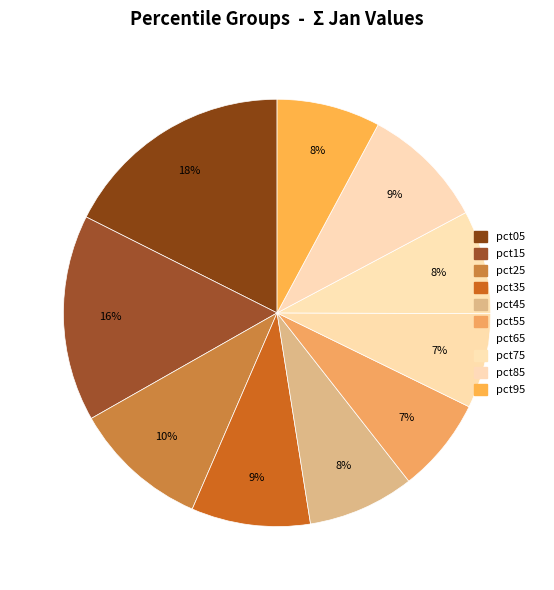

Does pct85 represent more than half of the total?

No